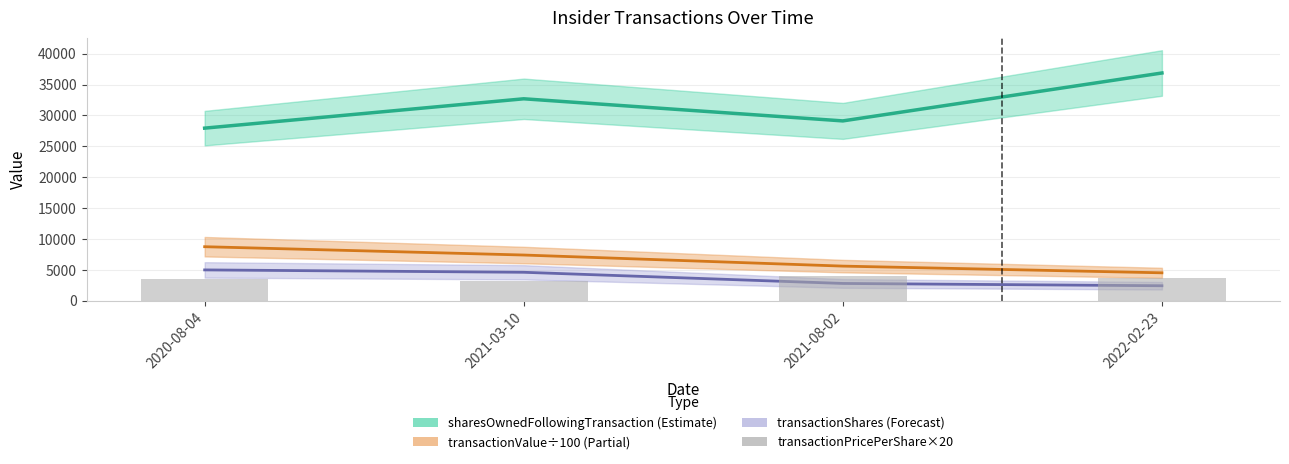

The value of transactionValue (÷100) at 2022-02-23 is 4529.1. True or false?

True